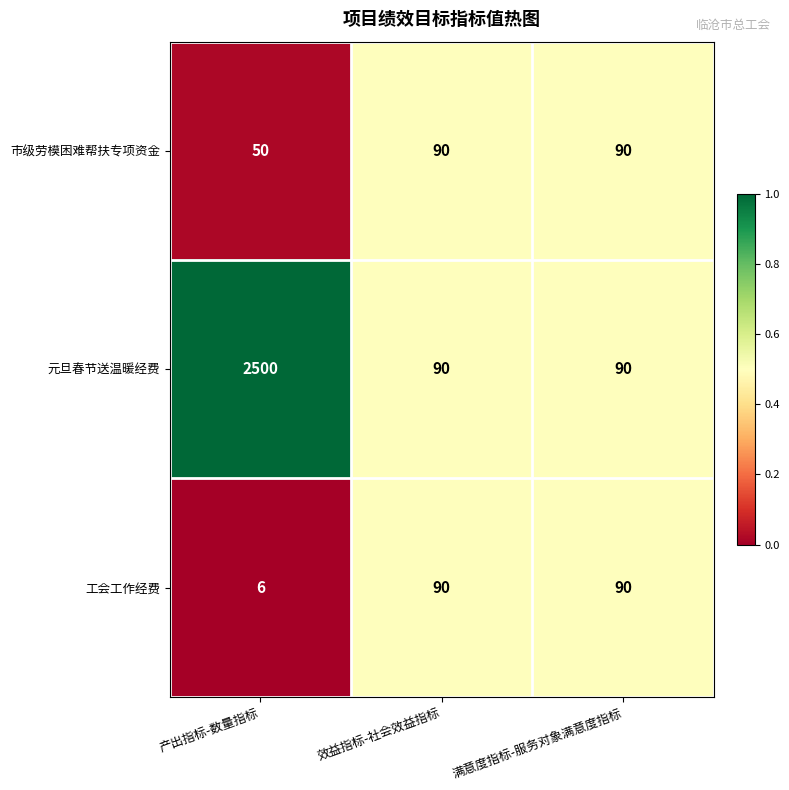

Which category has the highest value in the 元旦春节送温暖经费 series?

产出指标-数量指标